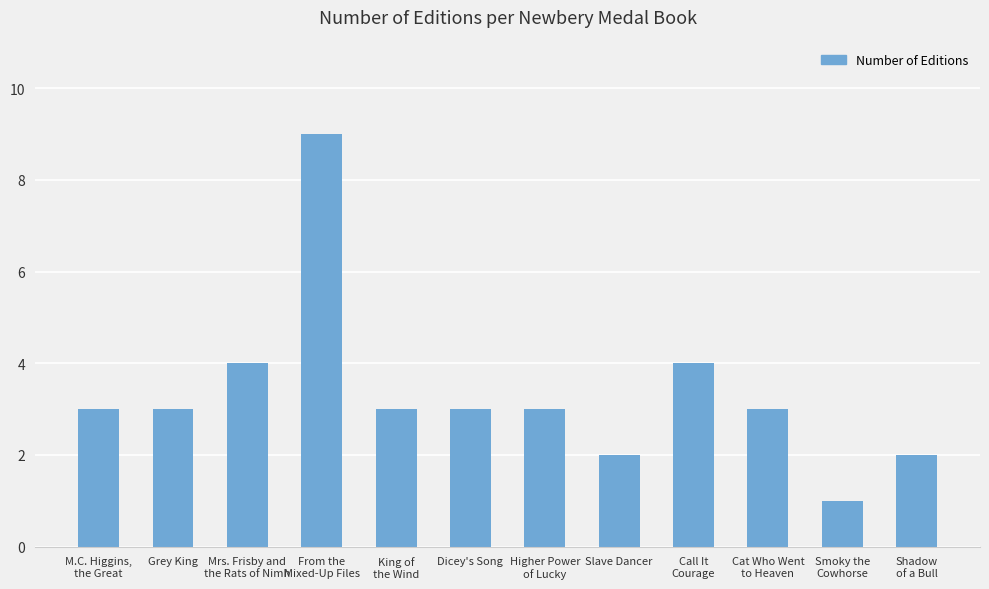

What position from the left is Call It
Courage?

9